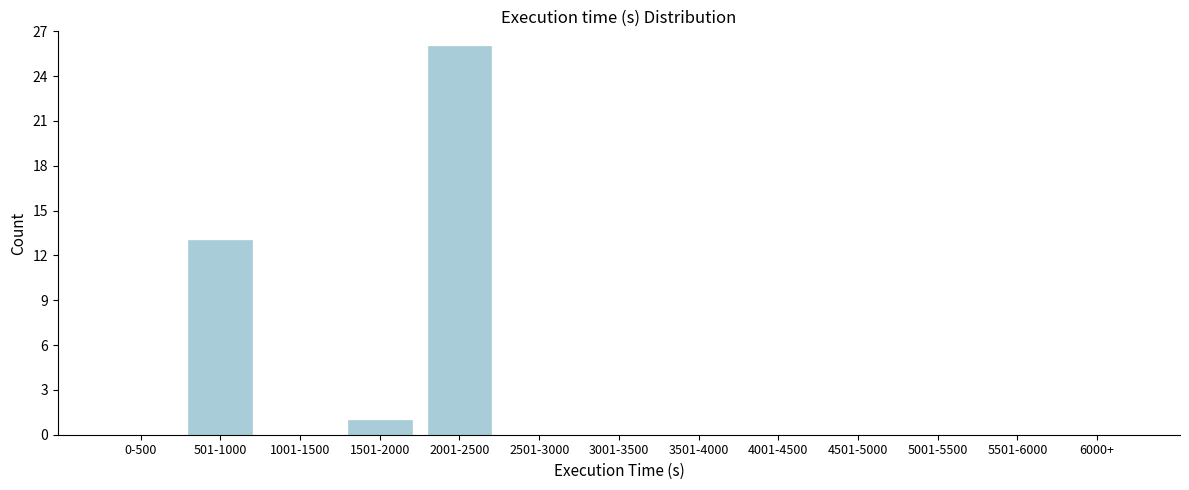

Reading left to right, what are all the values shown in this chart?

0-500=0	501-1000=13	1001-1500=0	1501-2000=1	2001-2500=26	2501-3000=0	3001-3500=0	3501-4000=0	4001-4500=0	4501-5000=0	5001-5500=0	5501-6000=0	6000+=0